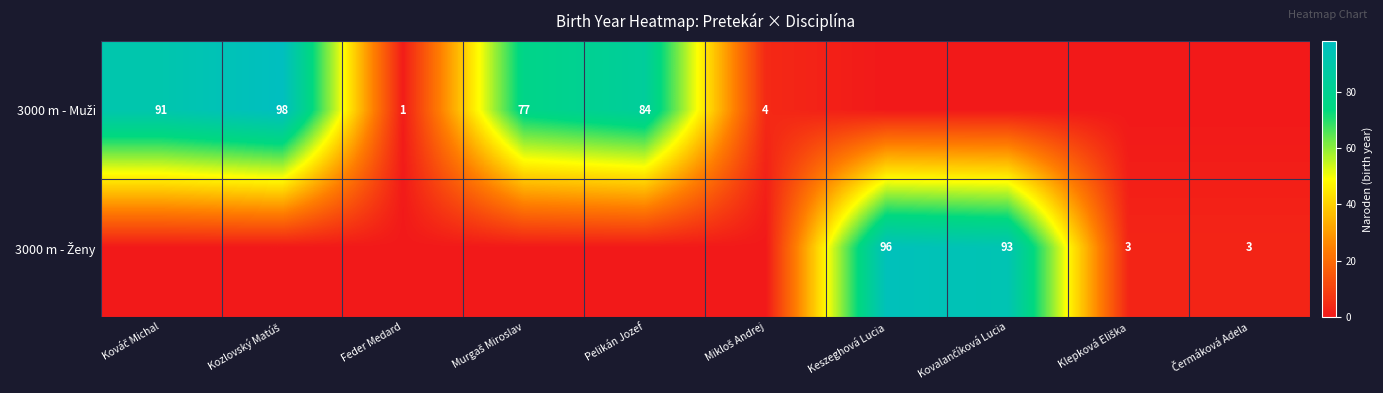

At which label is 3000 m - Muži closest to 49?

Murgaš Miroslav